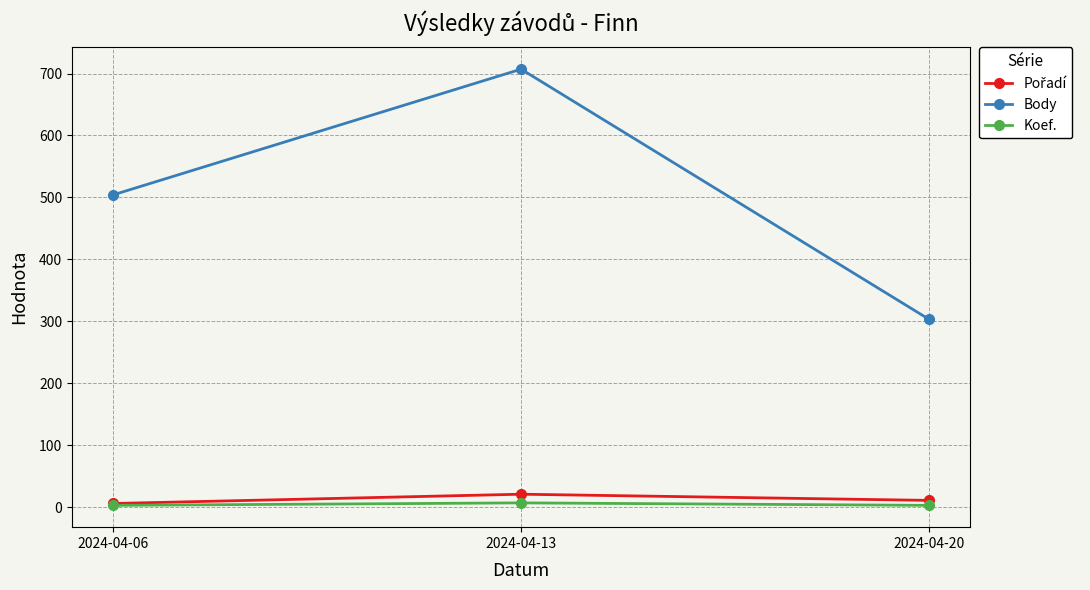

How many values in the Body series are below 504?

1